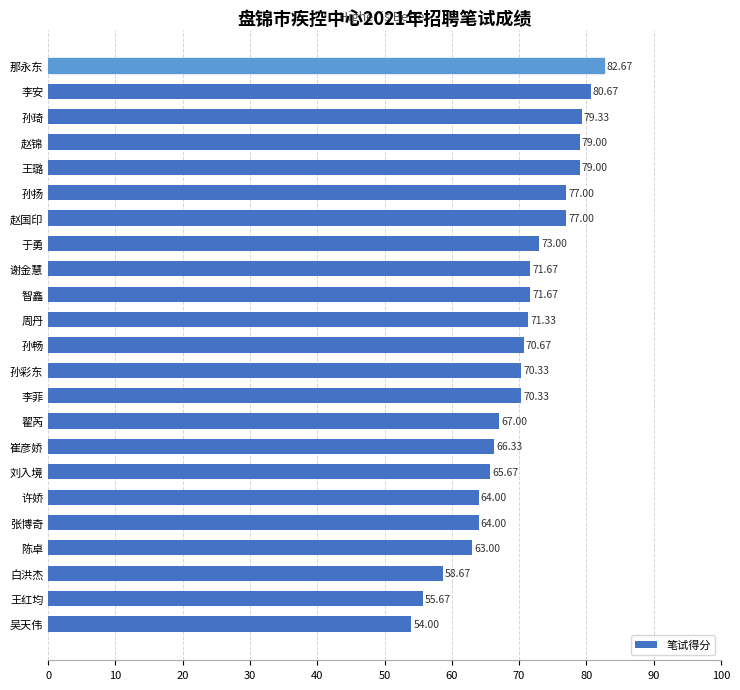

What is the difference between the second highest and minimum values?

26.7